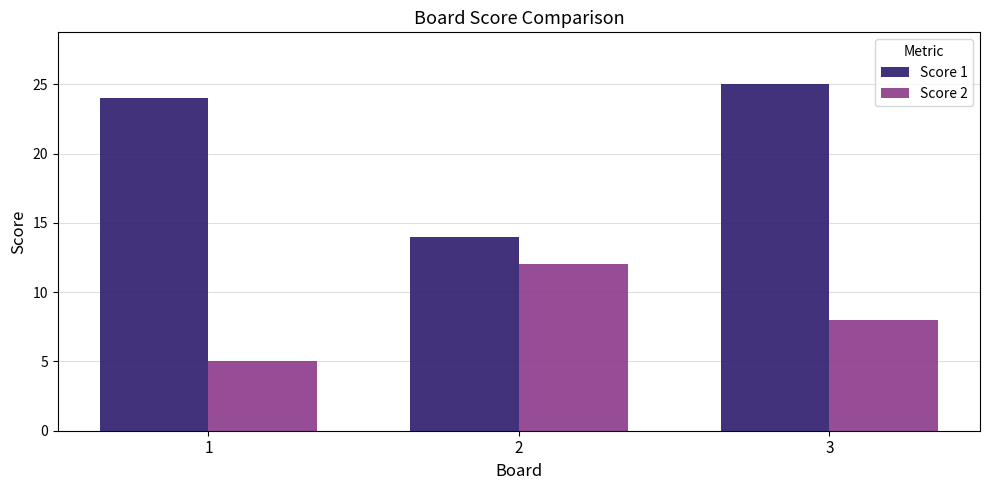

Which series has the largest total across all categories?

Score 1